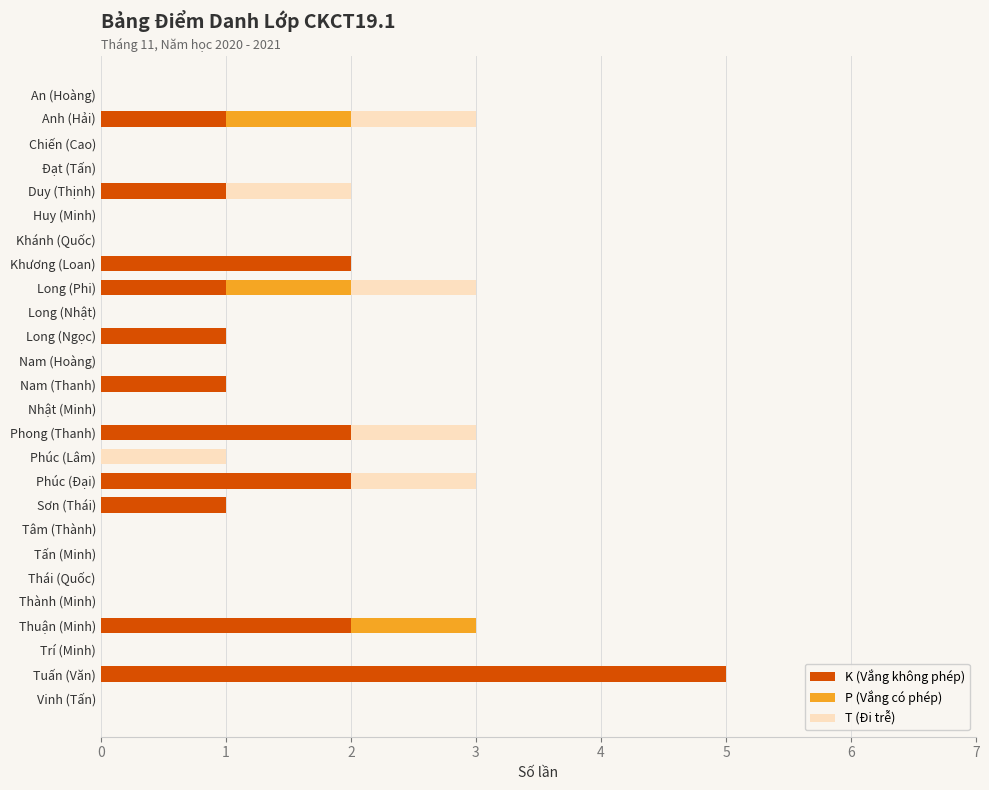

The value of K (Vắng không phép) at Anh (Hải) is 1. True or false?

True